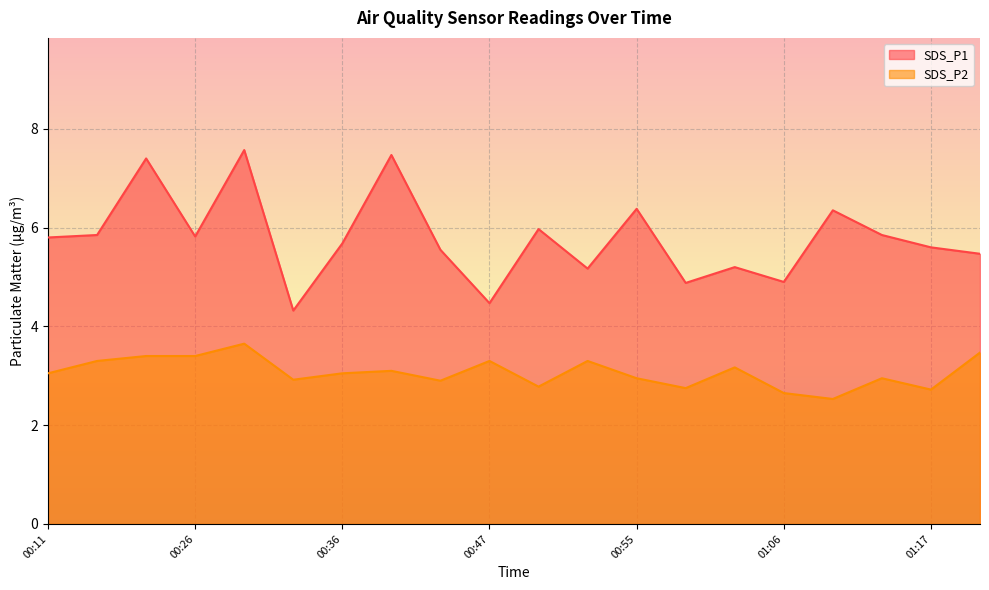

What is the difference between the highest and lowest values at 00:28?

3.9